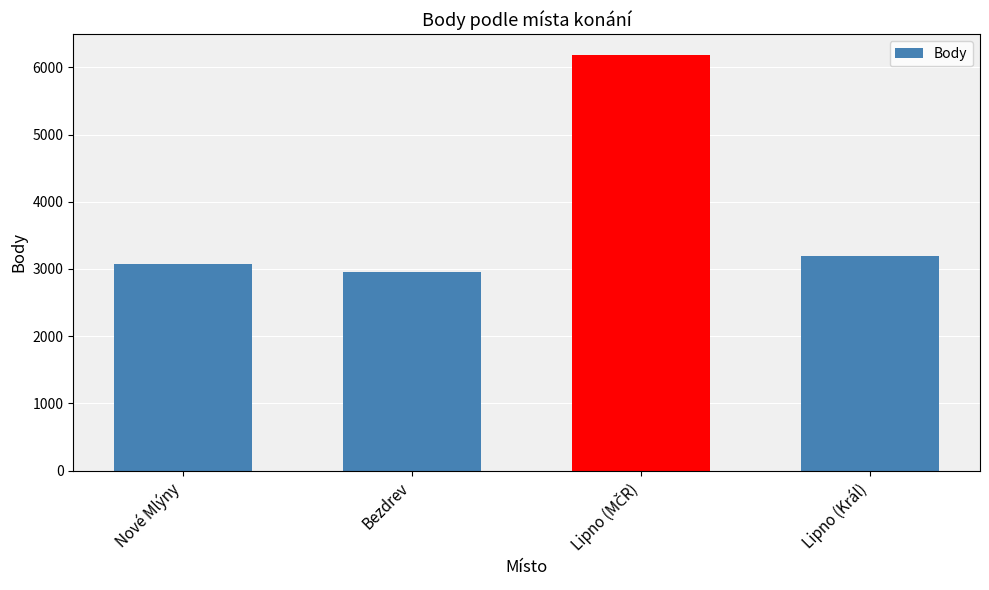

What is the difference between the values at Lipno (Král) and Bezdrev?

249